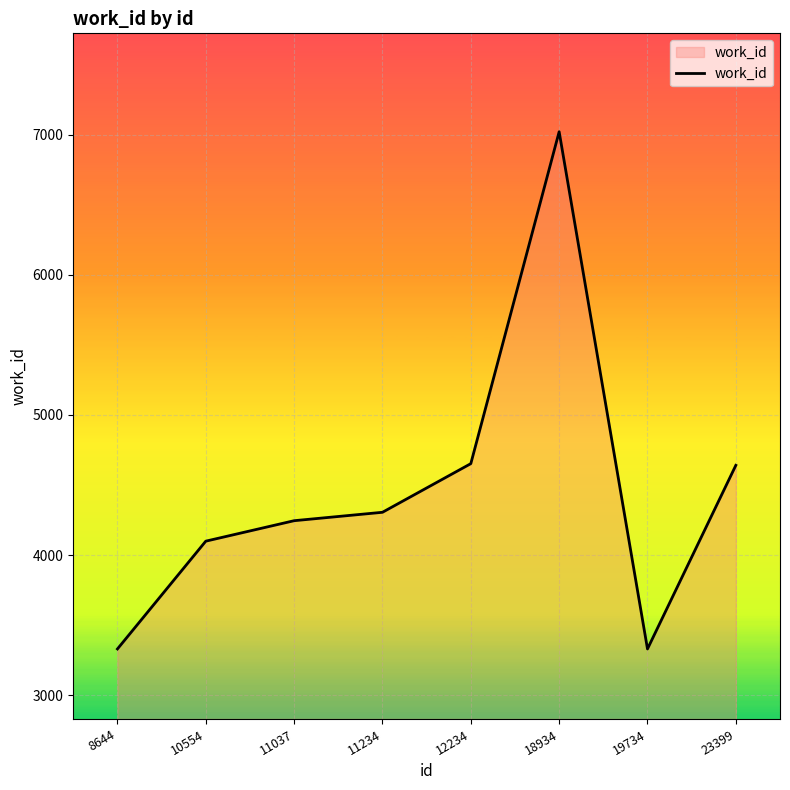

Between 18934 and 19734, which is larger?

18934